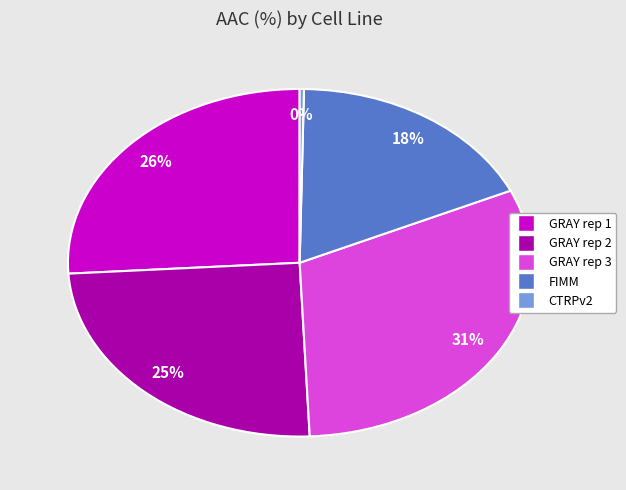

To the nearest percent, what percentage of the pie is GRAY rep 1?

26%